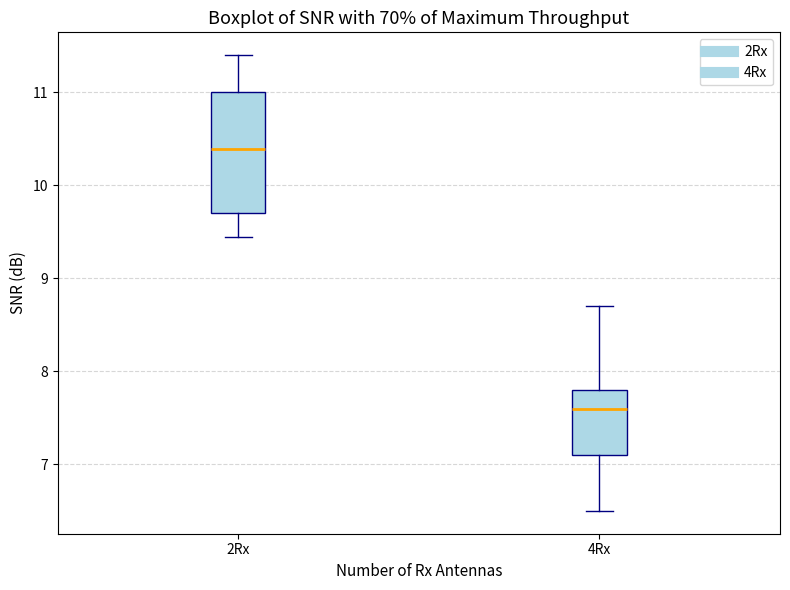

Comparing the boxes themselves (not the whiskers), which one is the tallest?

2Rx